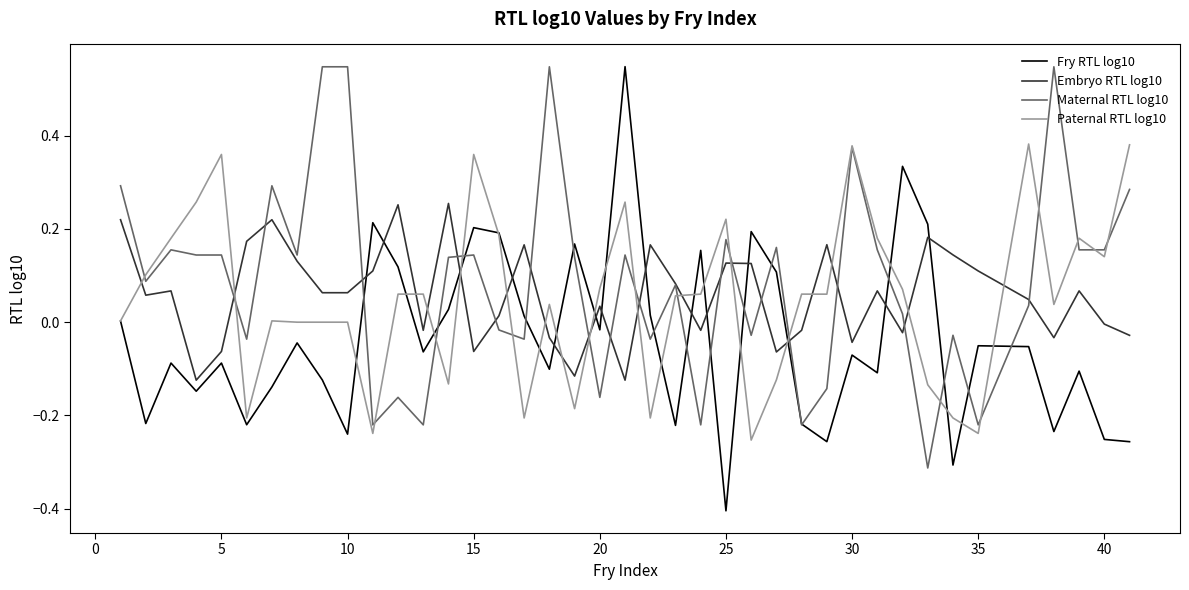

True or false: Fry RTL log10 and Embryo RTL log10 intersect in this chart.

True